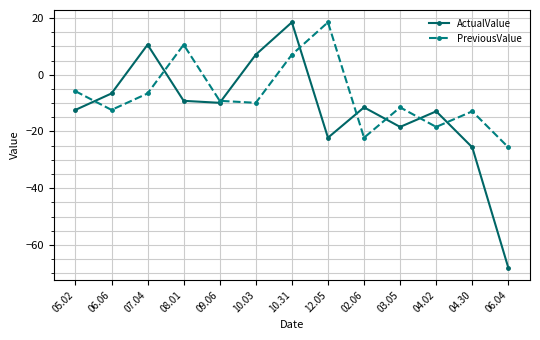

Reading left to right, what are all the values shown in this chart?

ActualValue: -12.4	-6.6	10.6	-9.2	-9.9	7.1	18.5	-22.2	-11.5	-18.4	-12.9	-25.6	-68.1
PreviousValue: -5.8	-12.4	-6.6	10.6	-9.2	-9.9	7.1	18.5	-22.2	-11.5	-18.4	-12.9	-25.6